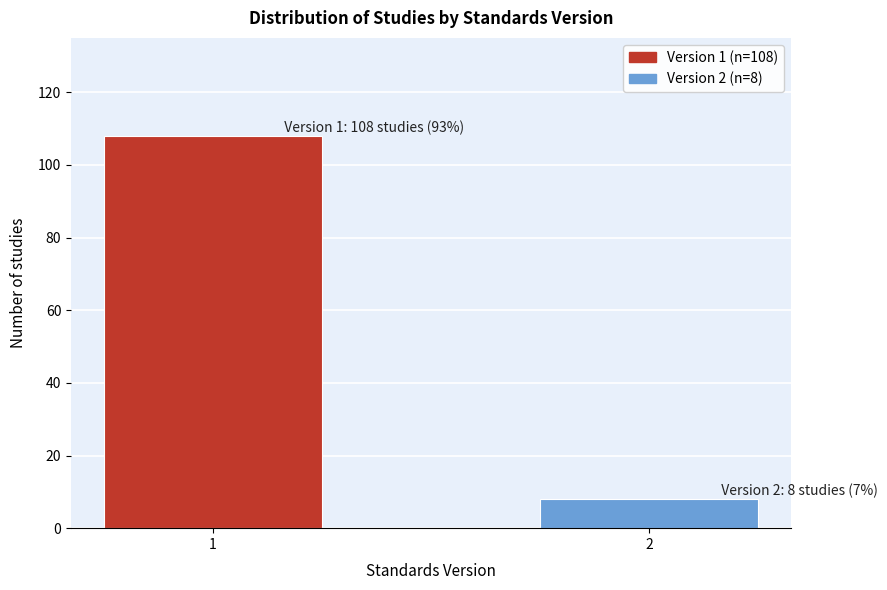

Reading right to left, list all the values displayed in this chart.

2=8	1=108